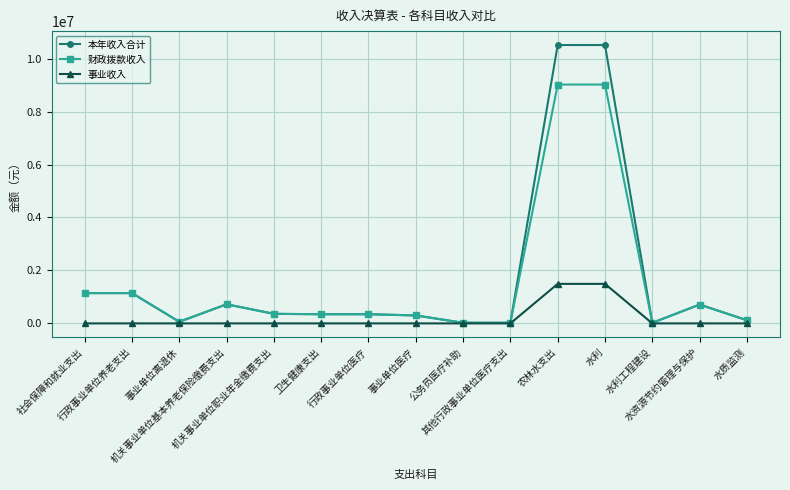

What is the difference between the 本年收入合计 values at 事业单位医疗 and 行政事业单位医疗?

46156.4